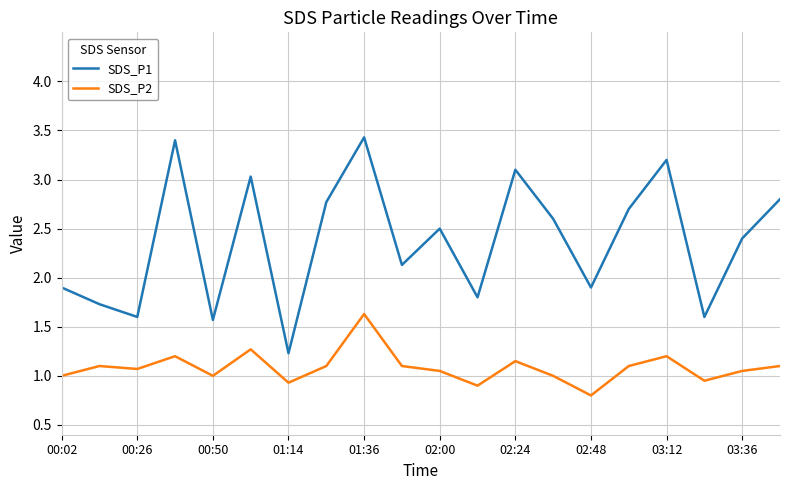

Rank the series by their average value, from highest to lowest.

SDS_P1, SDS_P2